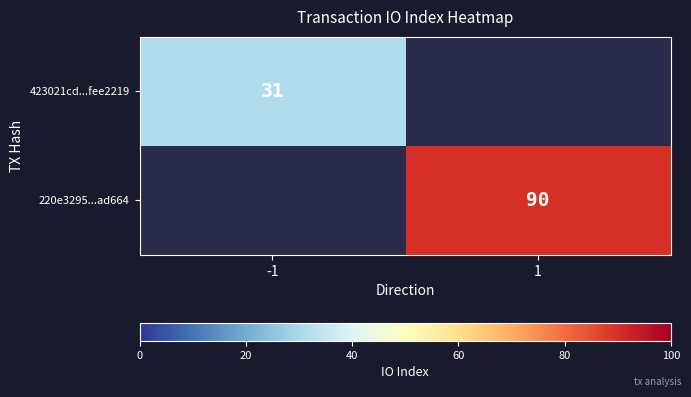

Is it true that 423021cd...fee2219 equals 45 at -1?

False